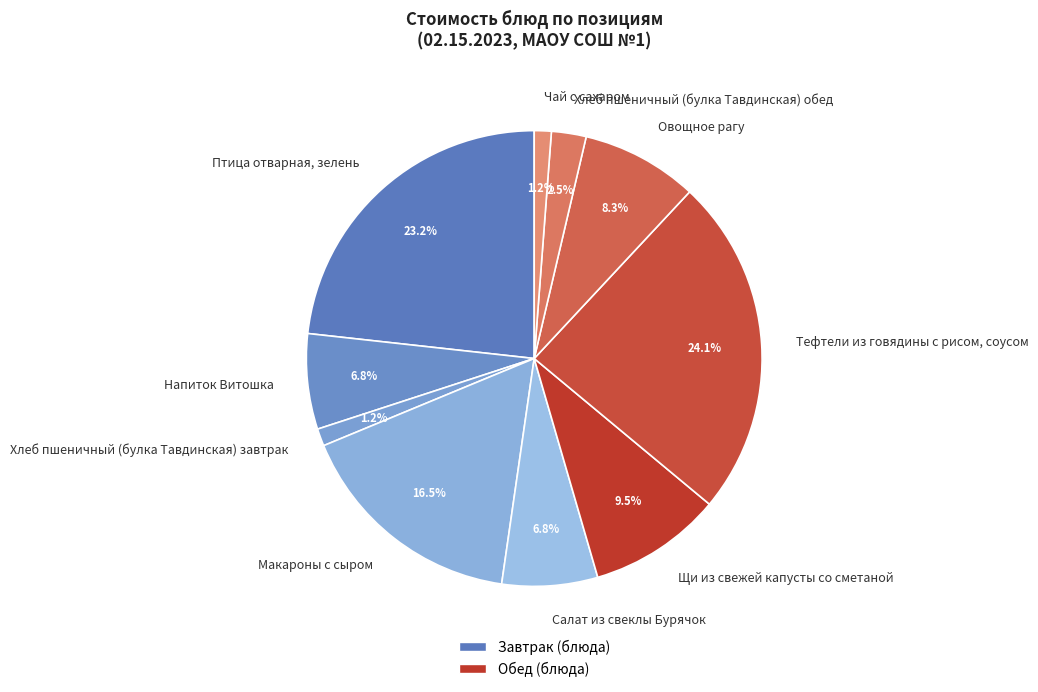

Count the number of slices in the pie.

10